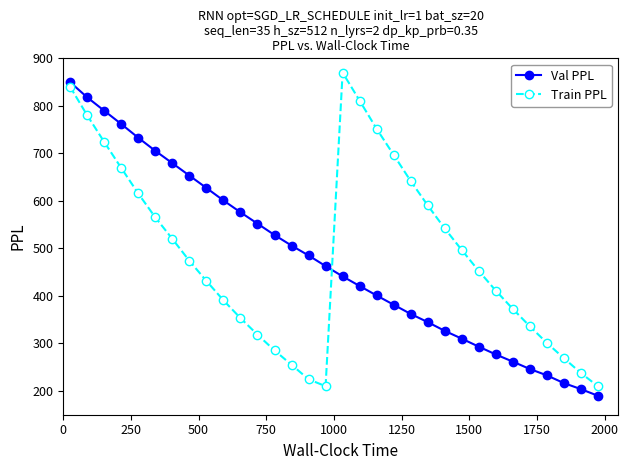

After their last crossing, which series has the higher values: Train PPL or Val PPL?

Train PPL